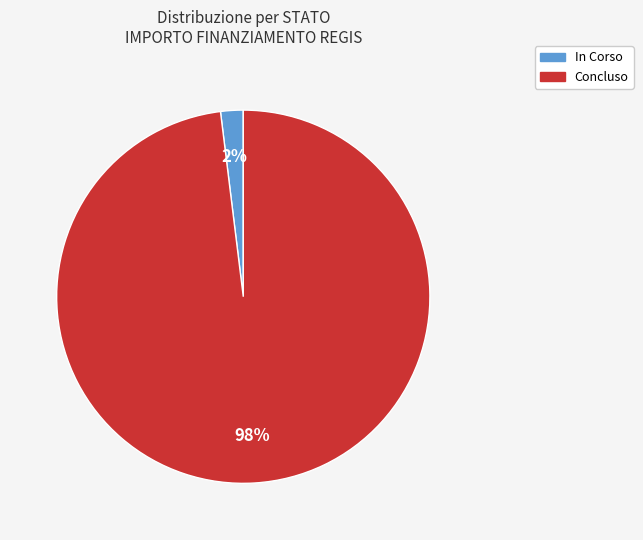

Is there a majority slice in this chart?

Yes